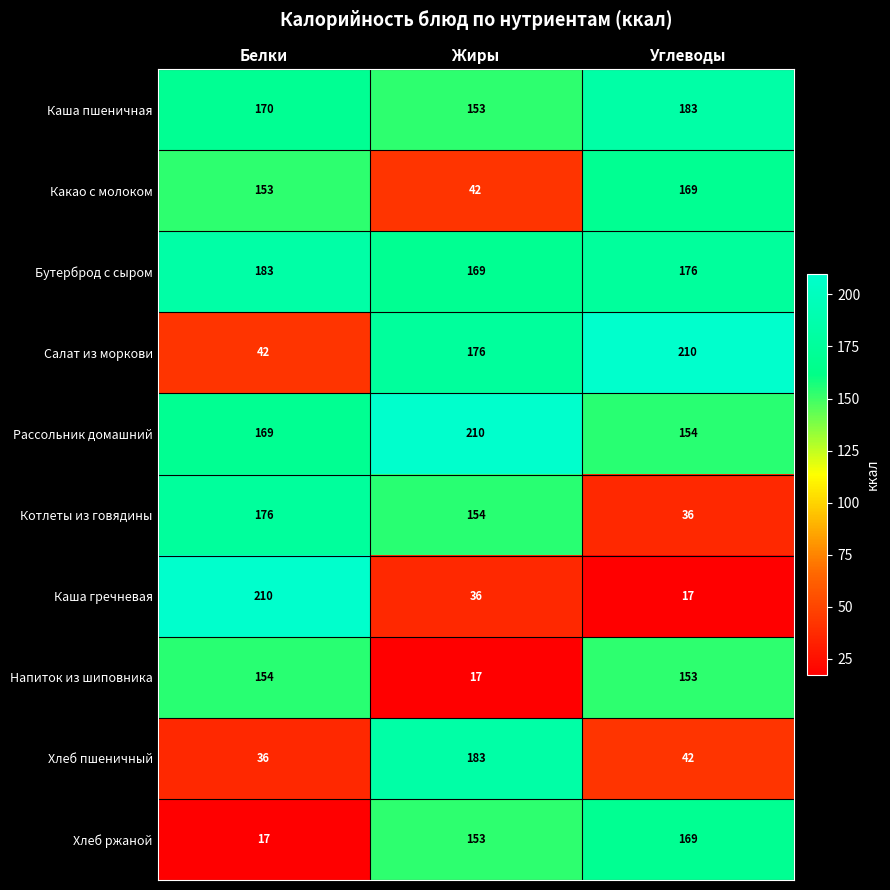

Count the Котлеты из говядины values in the range 36 to 176.

3